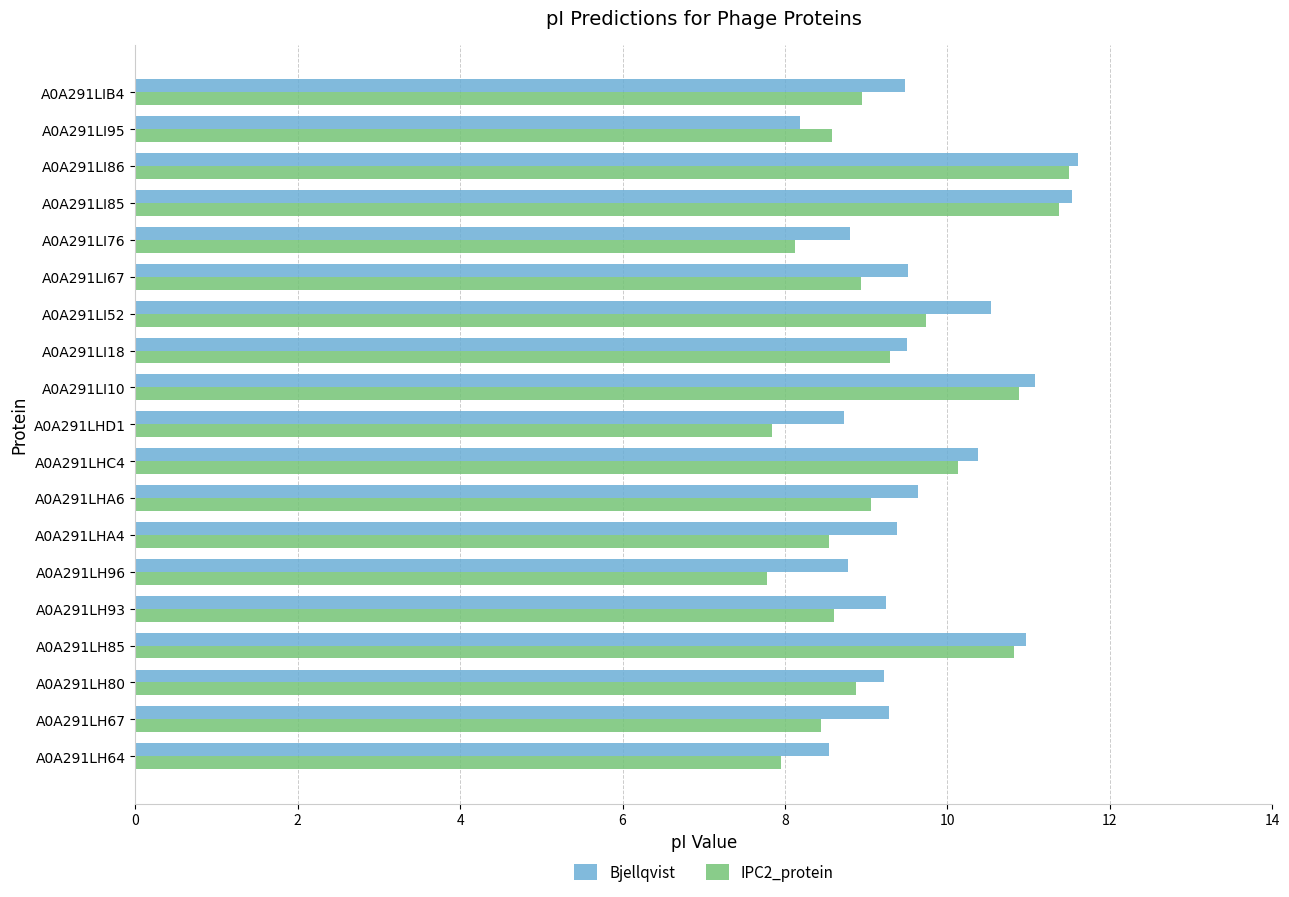

Which series has the widest spread of values?

IPC2_protein